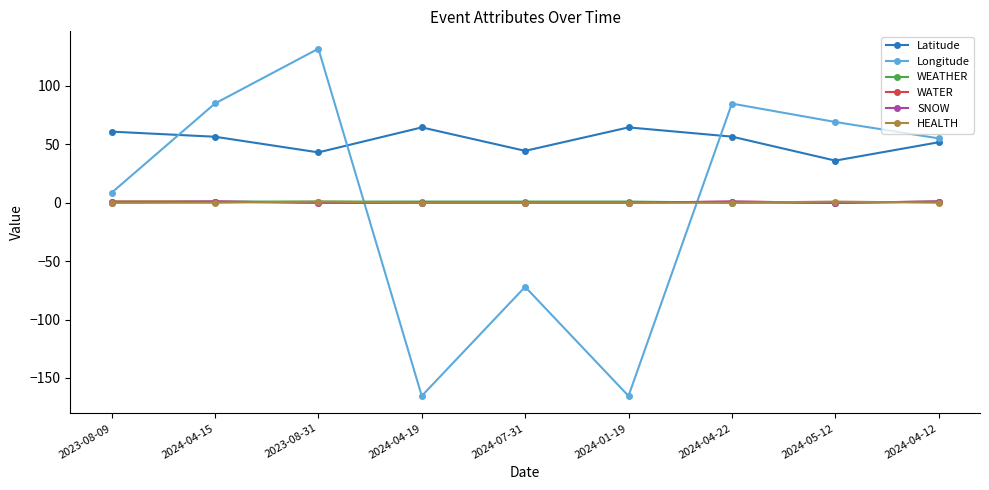

What is the difference between the maximum and minimum values in the WATER series?

1.0